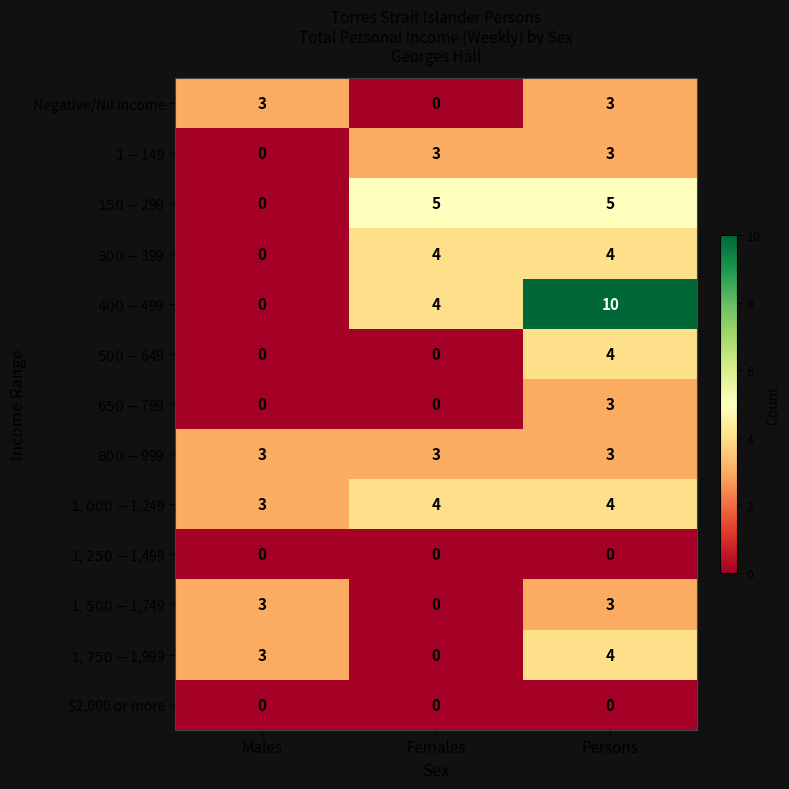

Which category has the highest value across all series?

Persons